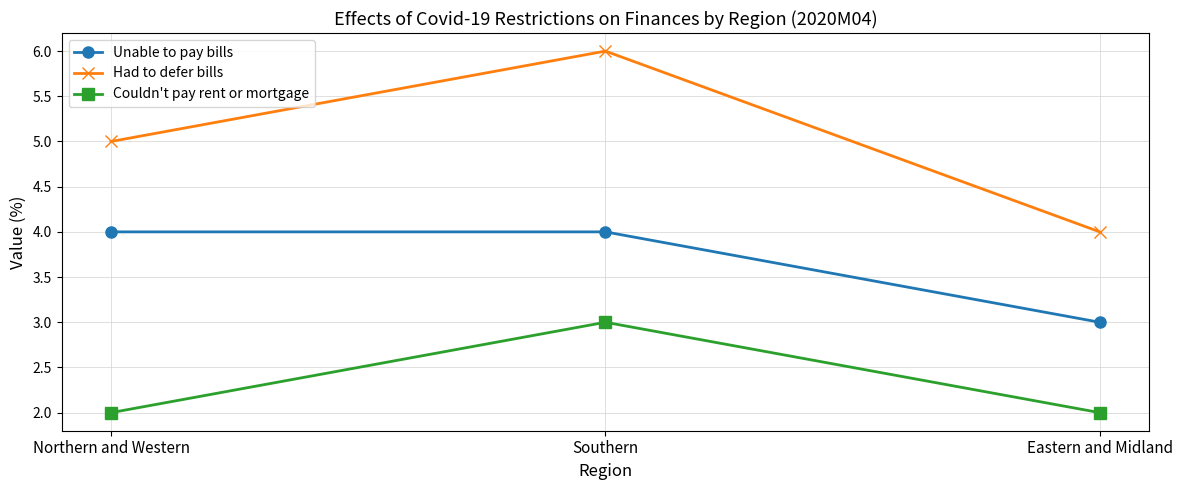

At which category is the sum across all series the highest?

Southern